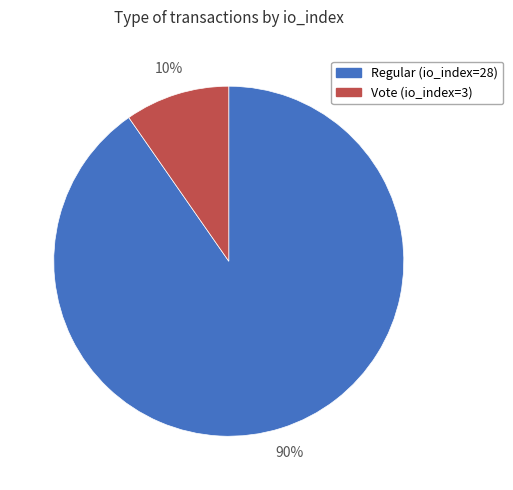

Which has a higher value, Vote (io_index=3) or Regular (io_index=28)?

Regular (io_index=28)